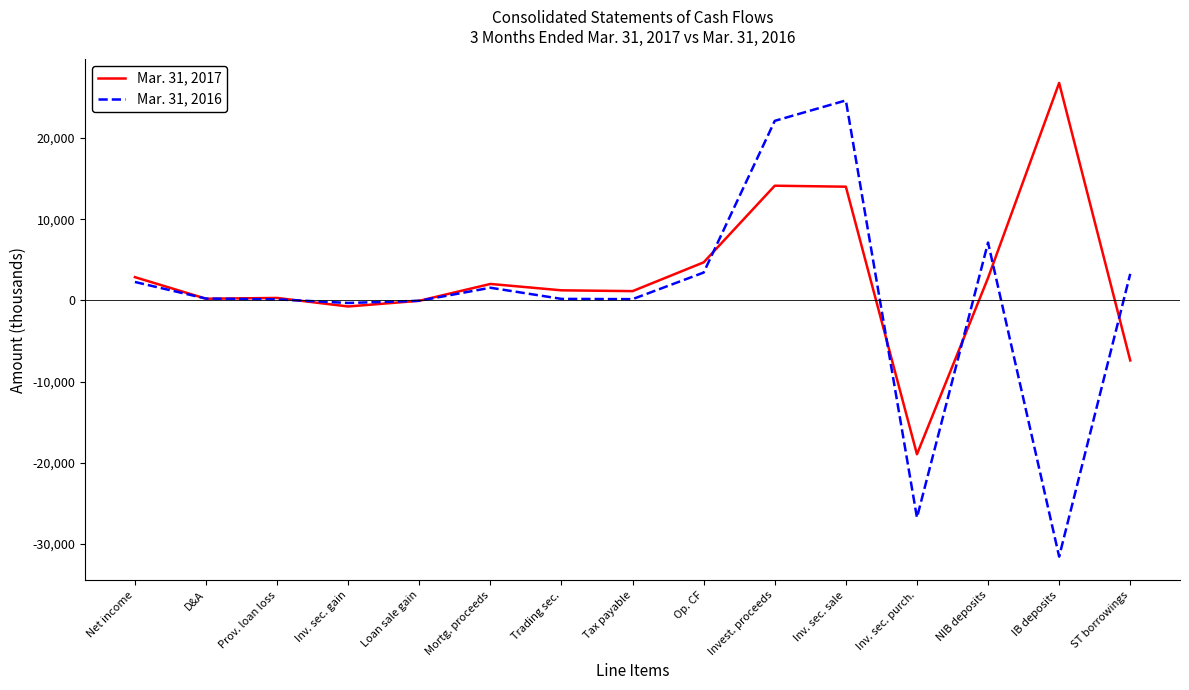

Does the chart have visible grid lines?

No